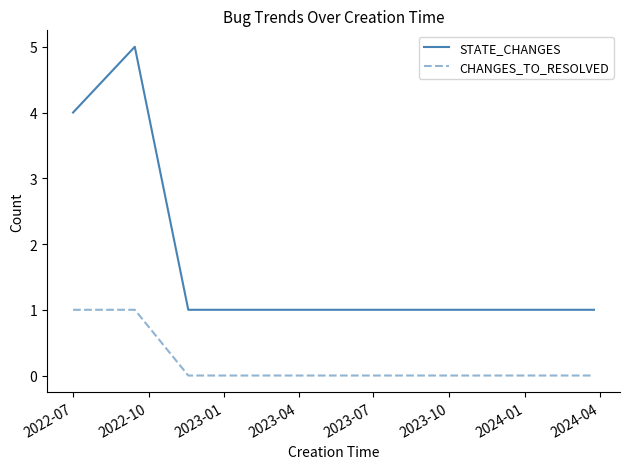

True or false: CHANGES_TO_RESOLVED and STATE_CHANGES cross at least once.

False